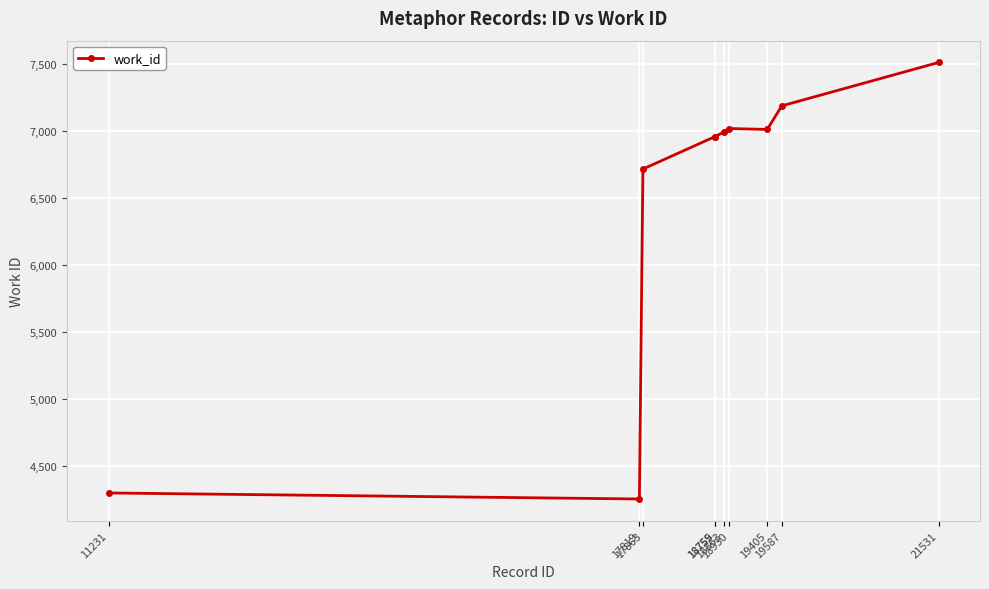

What is the greatest value displayed?

7510